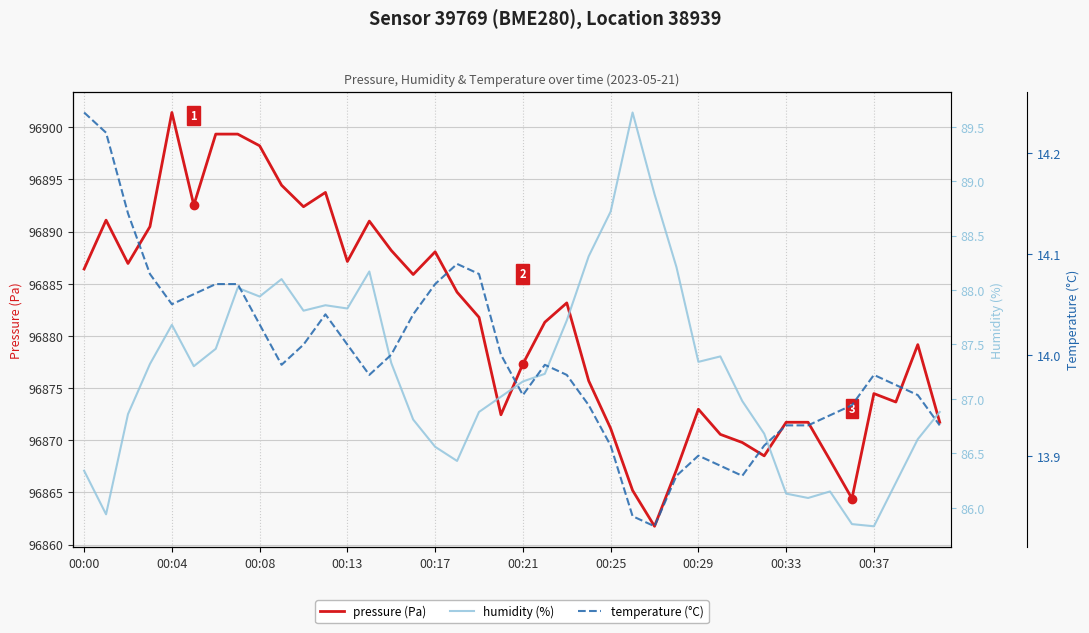

At how many categories does at least one series exceed 2251?

40